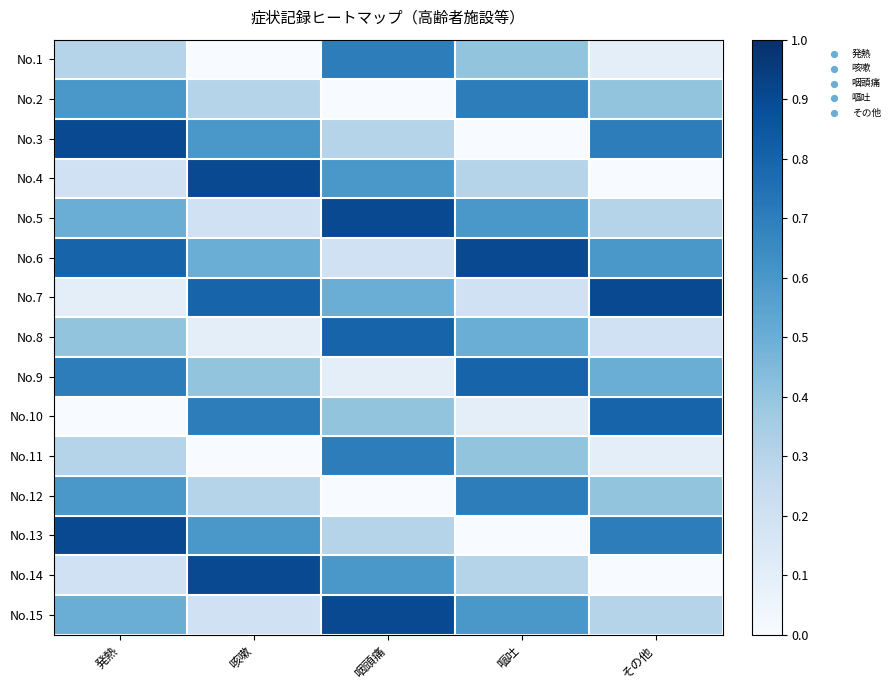

What is the difference between the highest and lowest values at 咽頭痛?

0.9